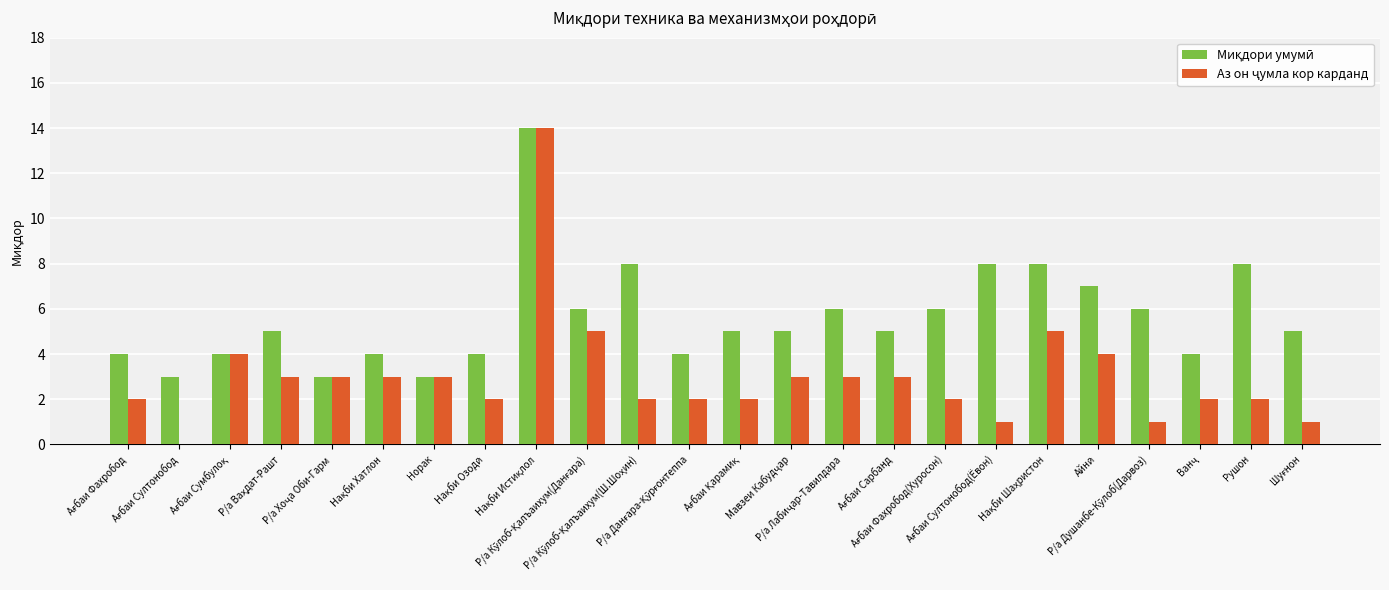

How many groups of bars are there?

24